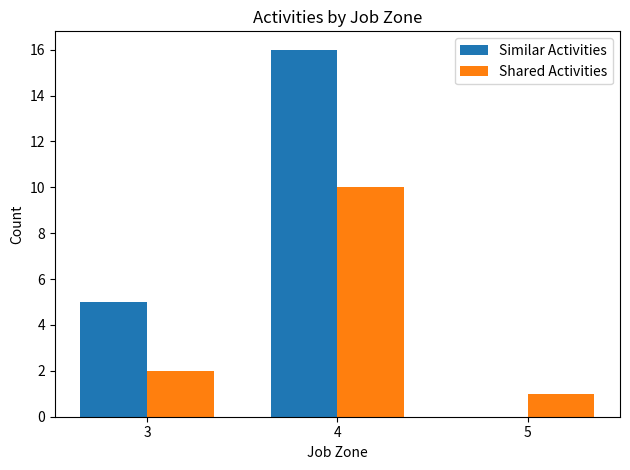

How many categories are shown in the chart?

3